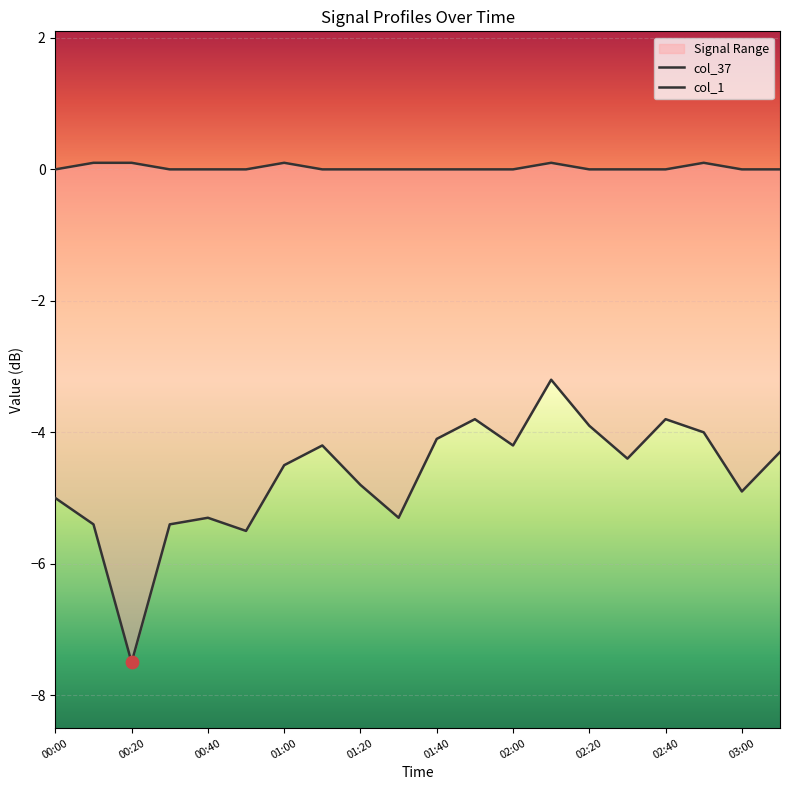

Which series reaches the maximum Y coordinate?

col_37